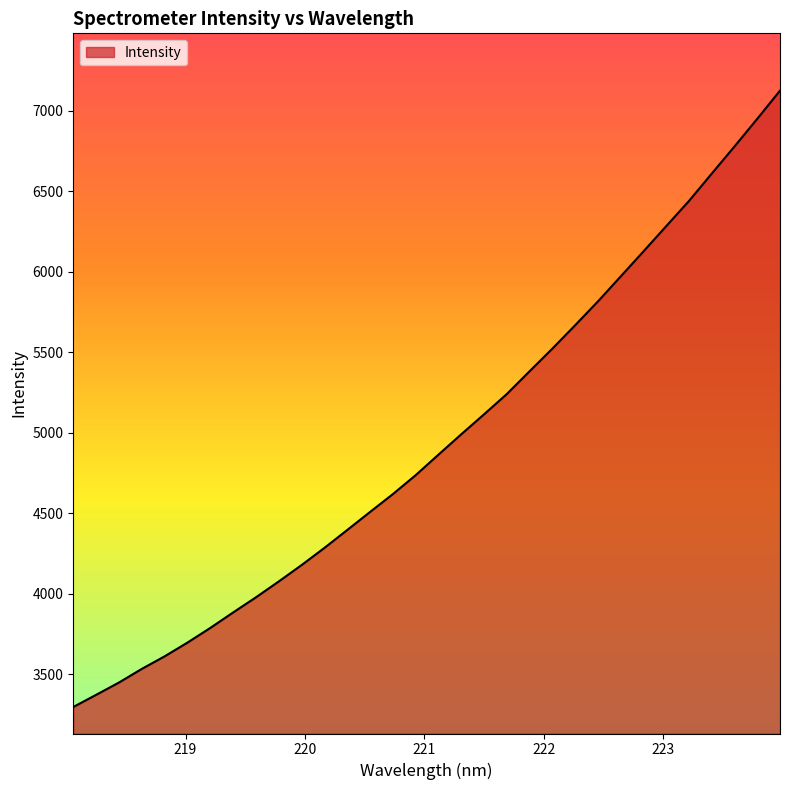

What is the difference between the maximum and minimum values?

3831.3